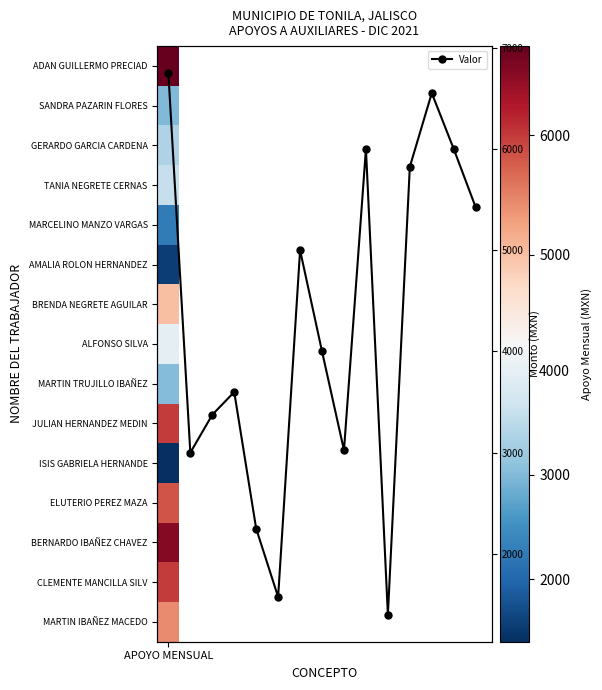

Where does the data first go above 4000?

APOYO MENSUAL